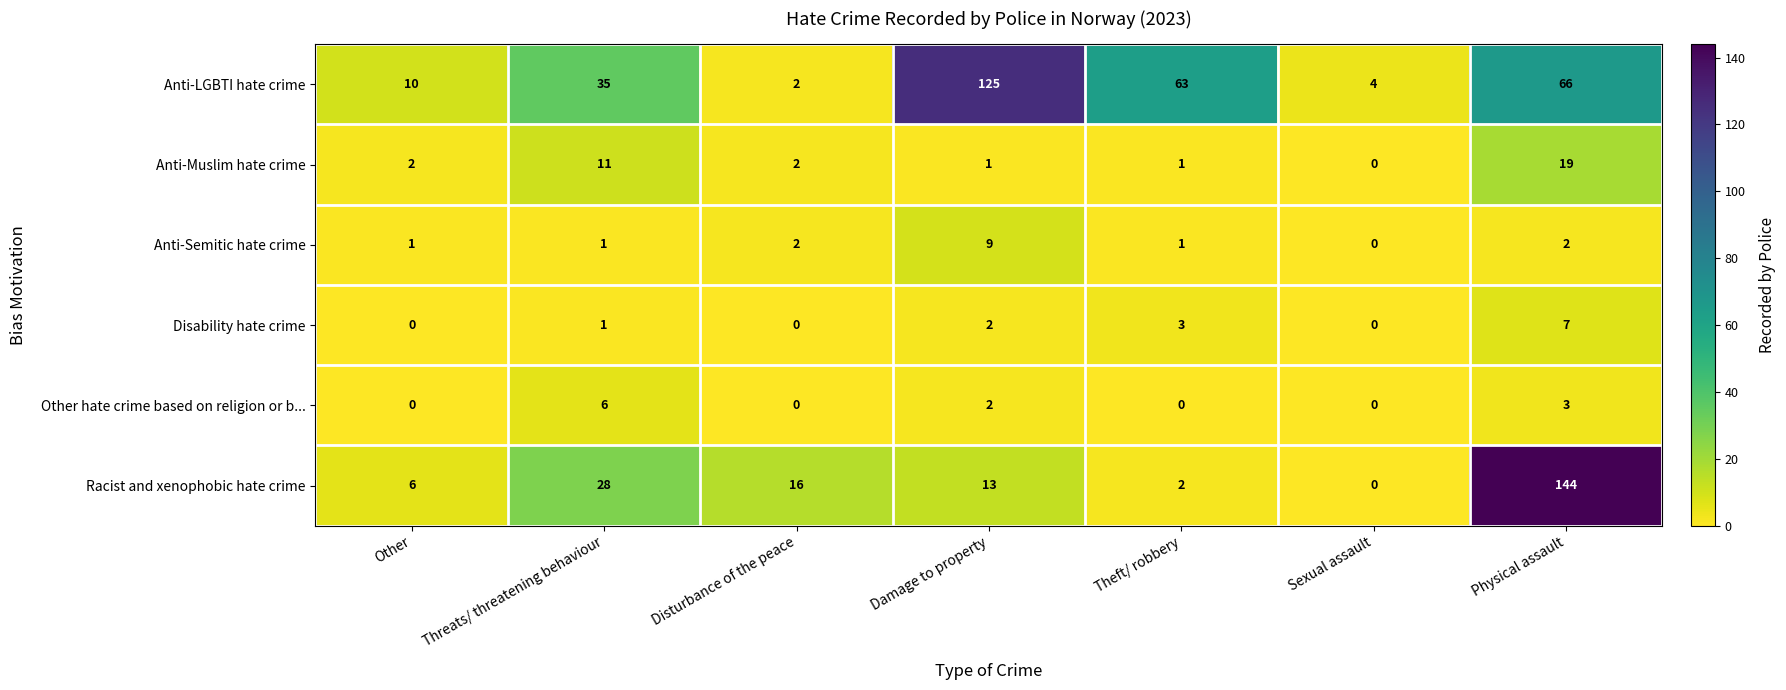

Which series has the largest total across all categories?

Anti-LGBTI hate crime